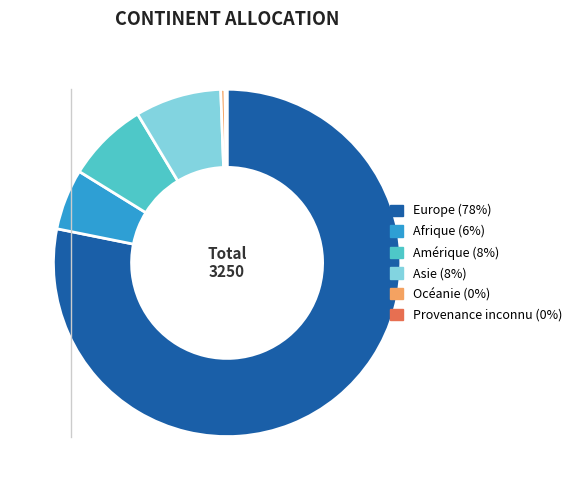

Combined, do Asie and Amérique account for over 50%?

No